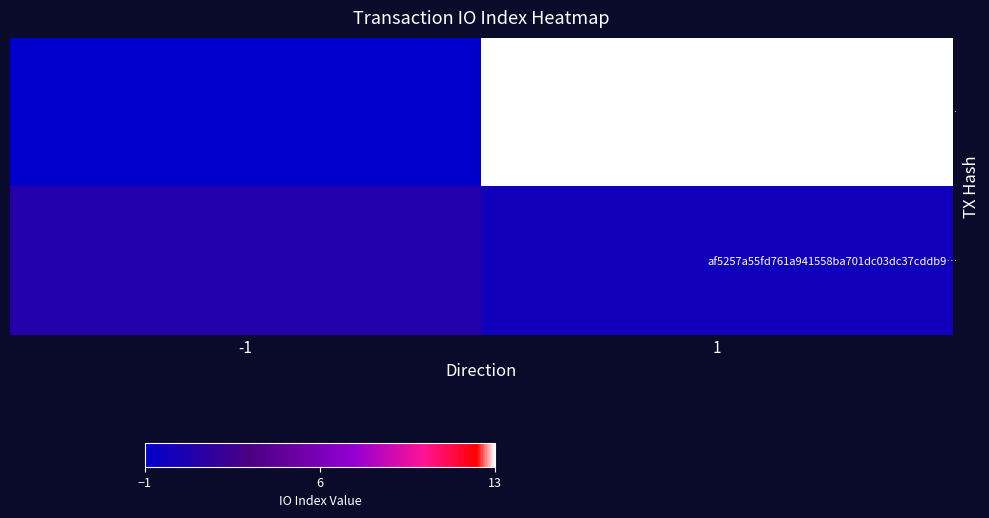

Between -1 and 1, which series saw the biggest shift?

129926172e1befa4d4f5549f9719c1ea2947187…